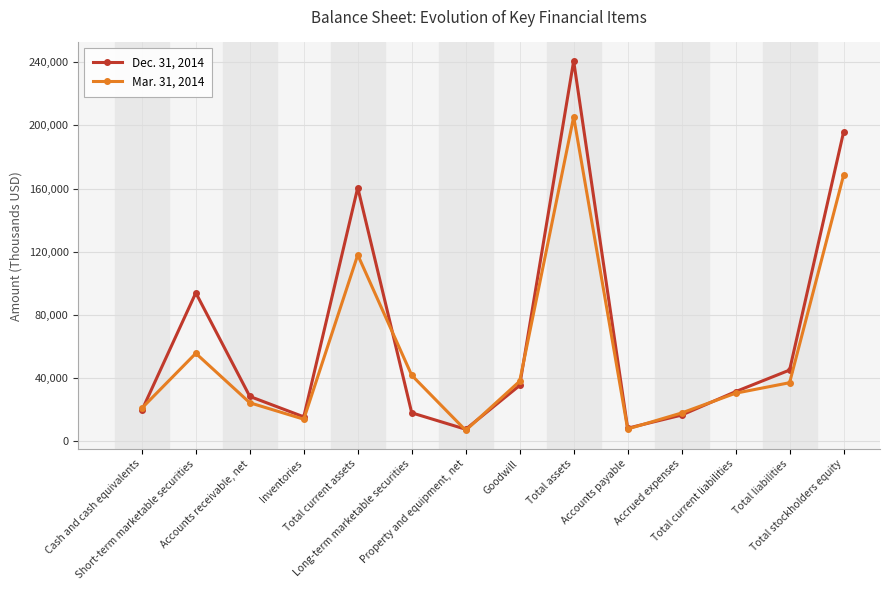

Rank the series by their maximum value, from highest to lowest.

Dec. 31, 2014, Mar. 31, 2014